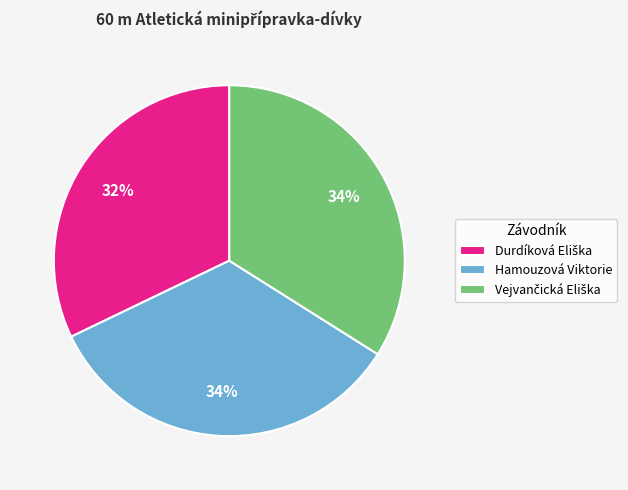

To the nearest percent, what is the difference between the largest and smallest slice percentages?

2%